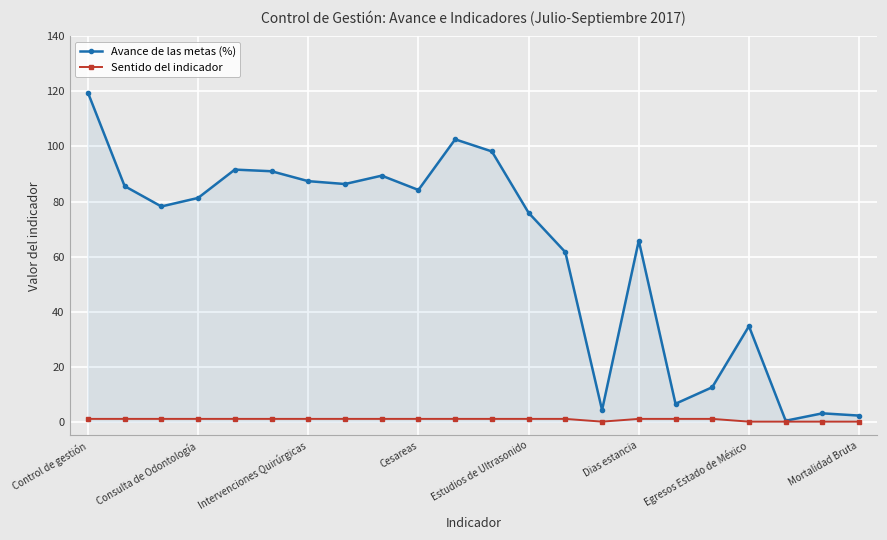

Which series has the largest range (max minus min)?

Avance de las metas (%)